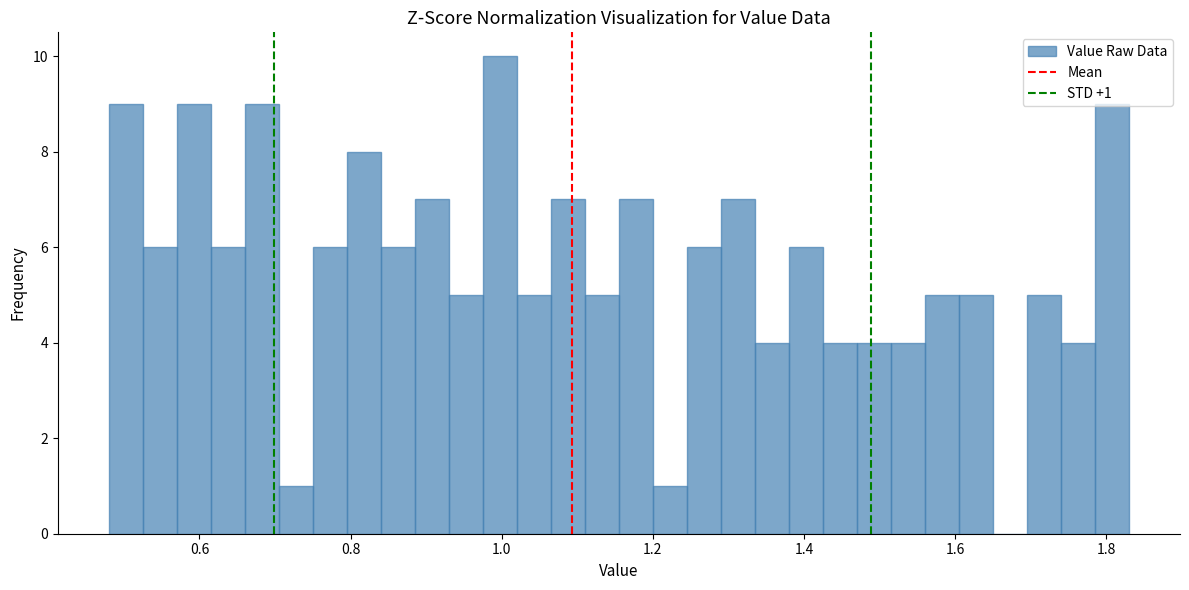

Read against the x-axis, roughly where is the centre of the tallest bar?

1.00